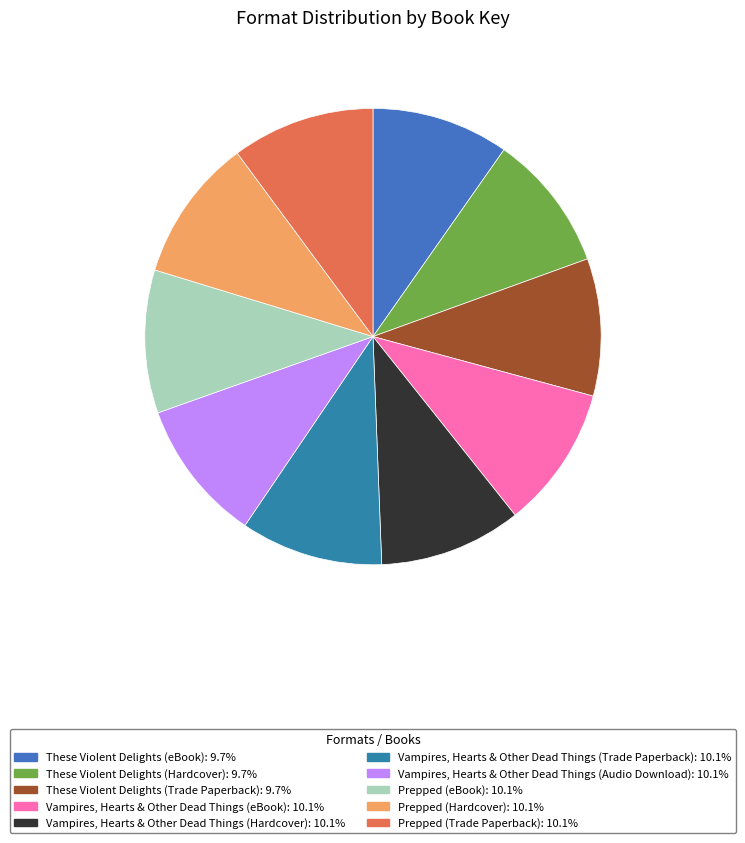

How many slices are in this pie chart?

10